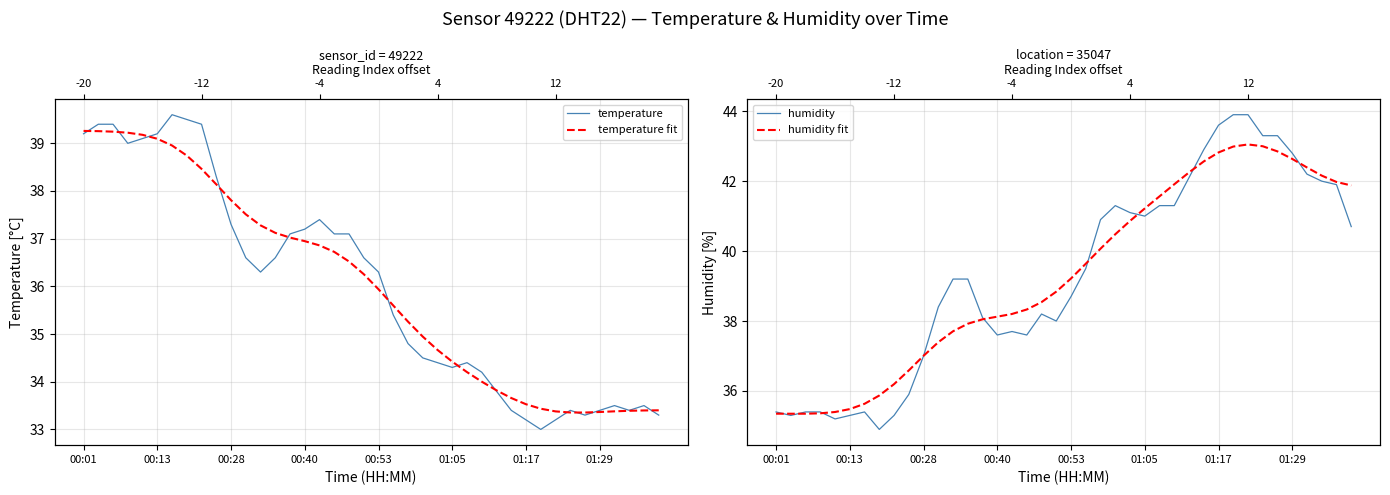

In humidity, how many points are lower than both neighbors (excluding endpoints)?

7